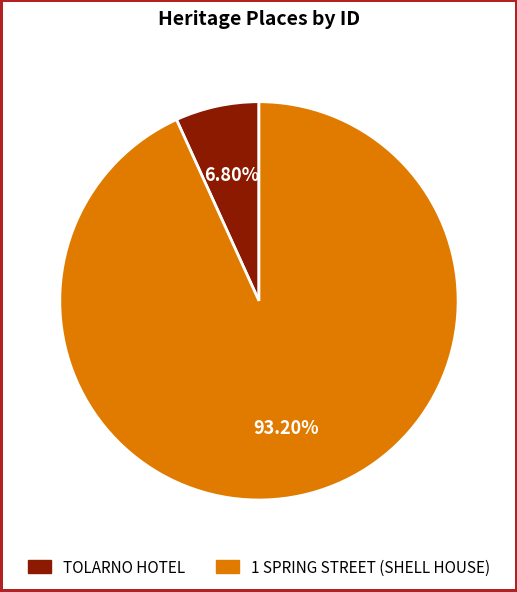

The TOLARNO HOTEL slice represents 19% of the pie. True or false?

False